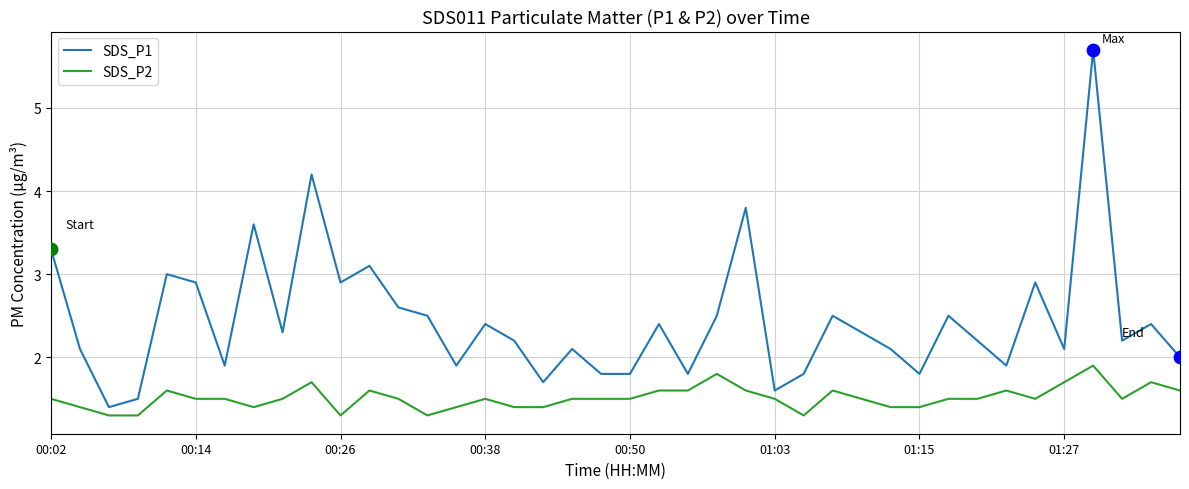

Which series has the largest total across all categories?

SDS_P1